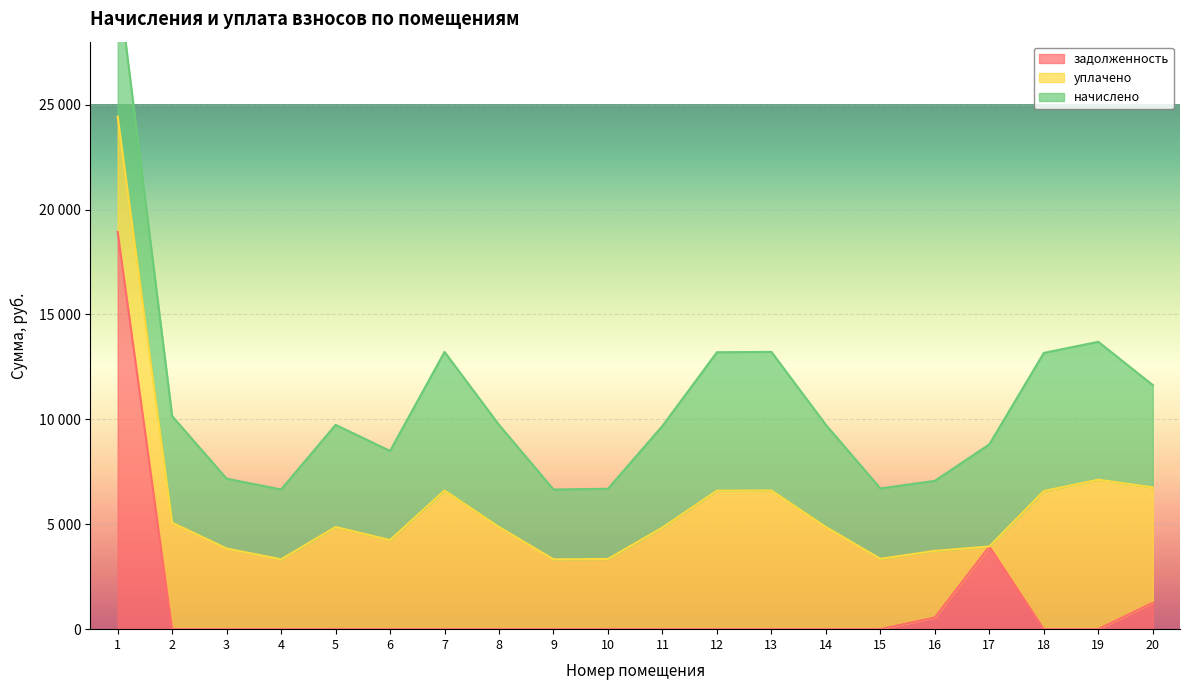

Where is уплачено nearest to the value 3561?

15